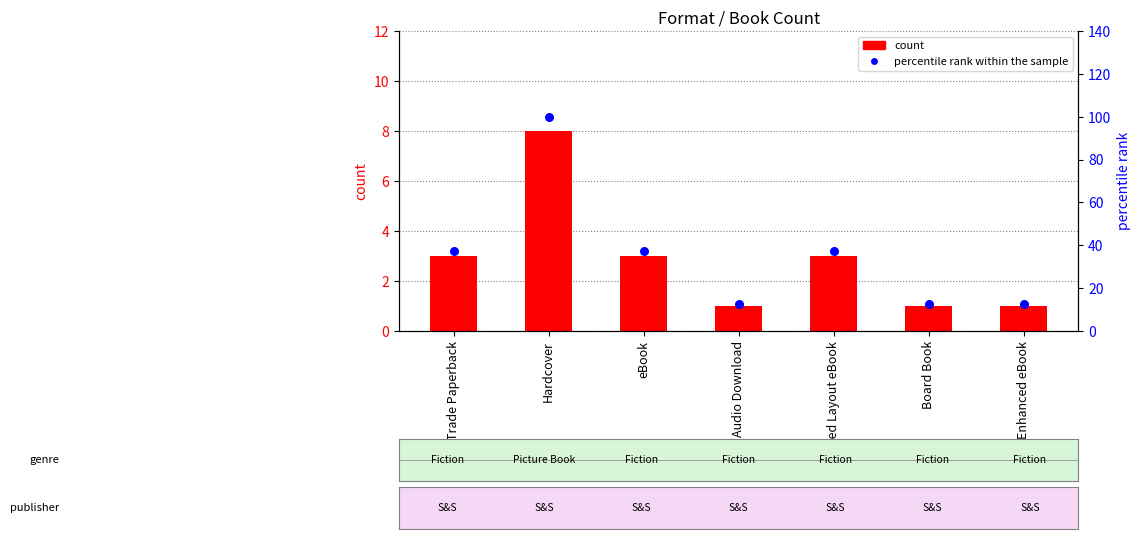

Is the value of percentile rank within the sample at Enhanced eBook greater than the value of count at Board Book?

Yes